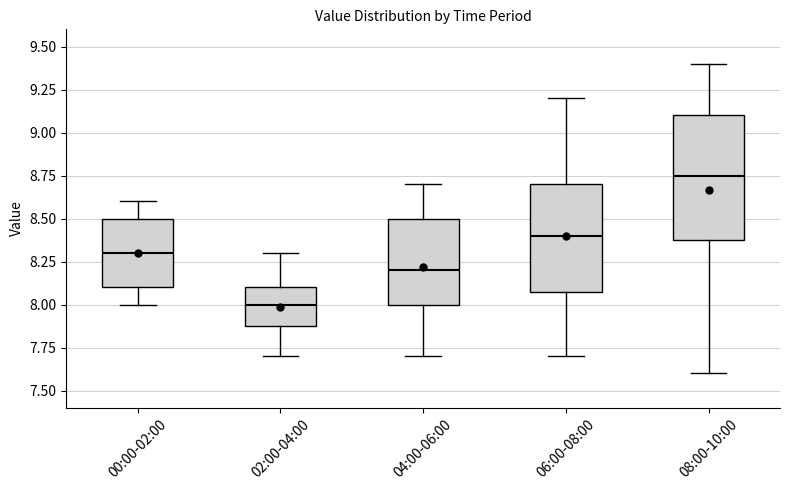

Which box is the tallest, from its lower edge to its upper edge?

08:00-10:00